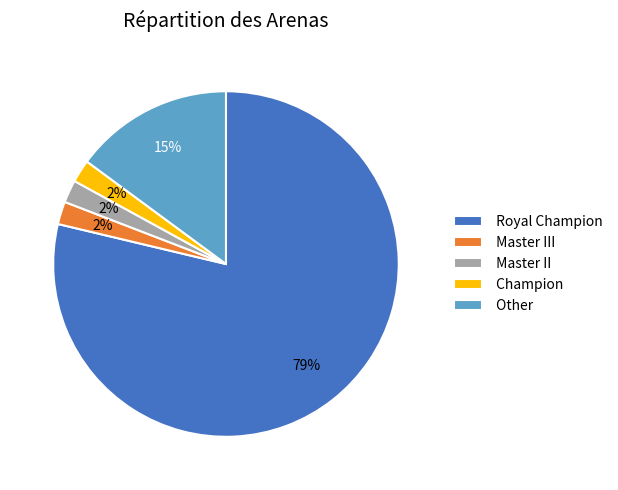

To the nearest percent, what is the difference between the largest and smallest slice percentages?

77%